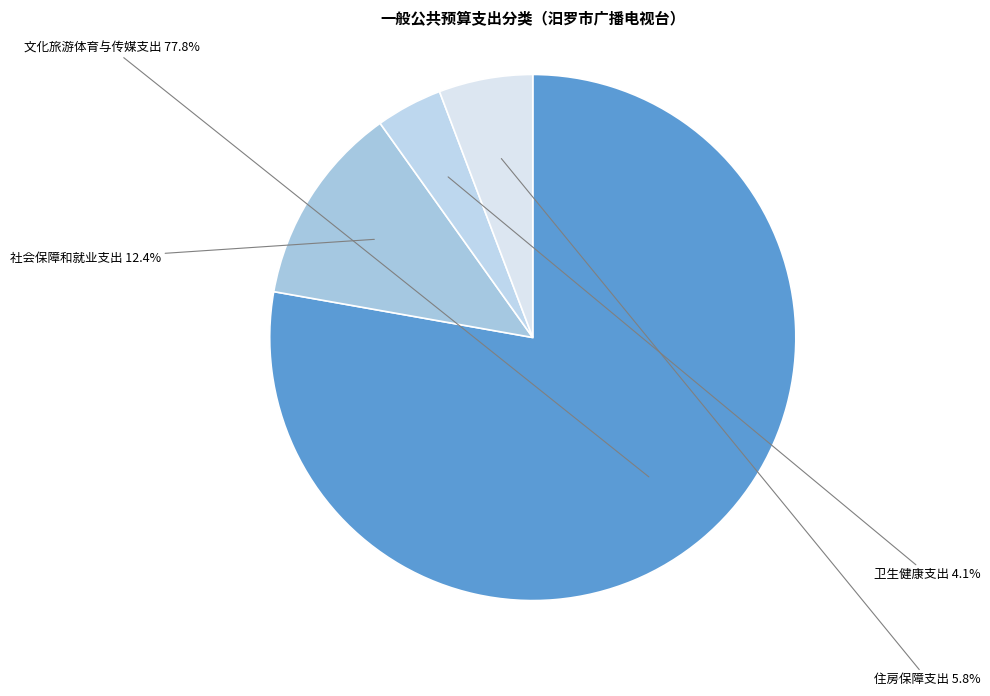

Count the number of slices in the pie.

4